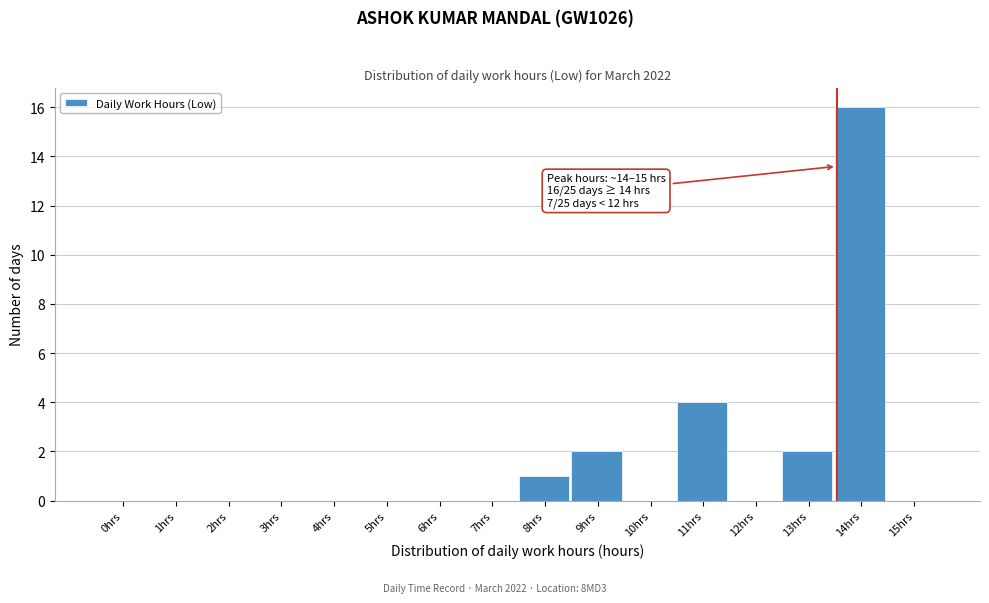

Reading right to left, what are all the values shown in this chart?

15hrs=0	14hrs=16	13hrs=2	12hrs=0	11hrs=4	10hrs=0	9hrs=2	8hrs=1	7hrs=0	6hrs=0	5hrs=0	4hrs=0	3hrs=0	2hrs=0	1hrs=0	0hrs=0